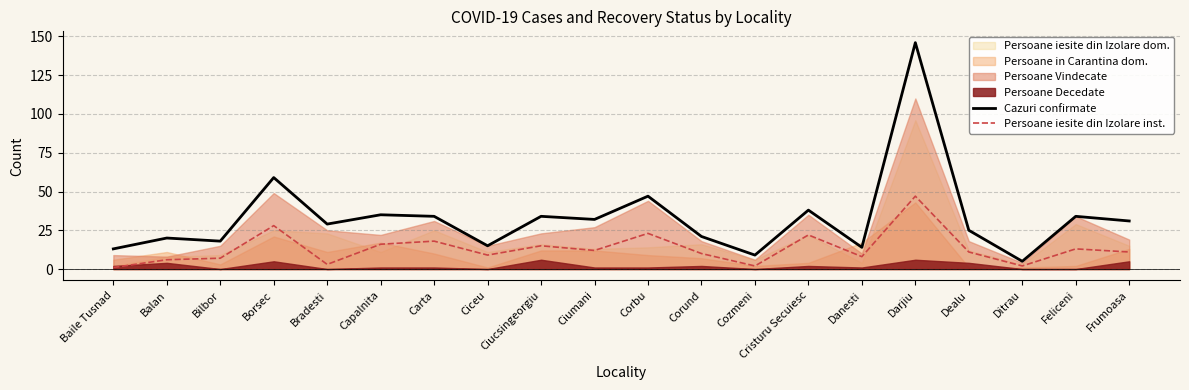

What is the highest value of the Cazuri confirmate series?

146